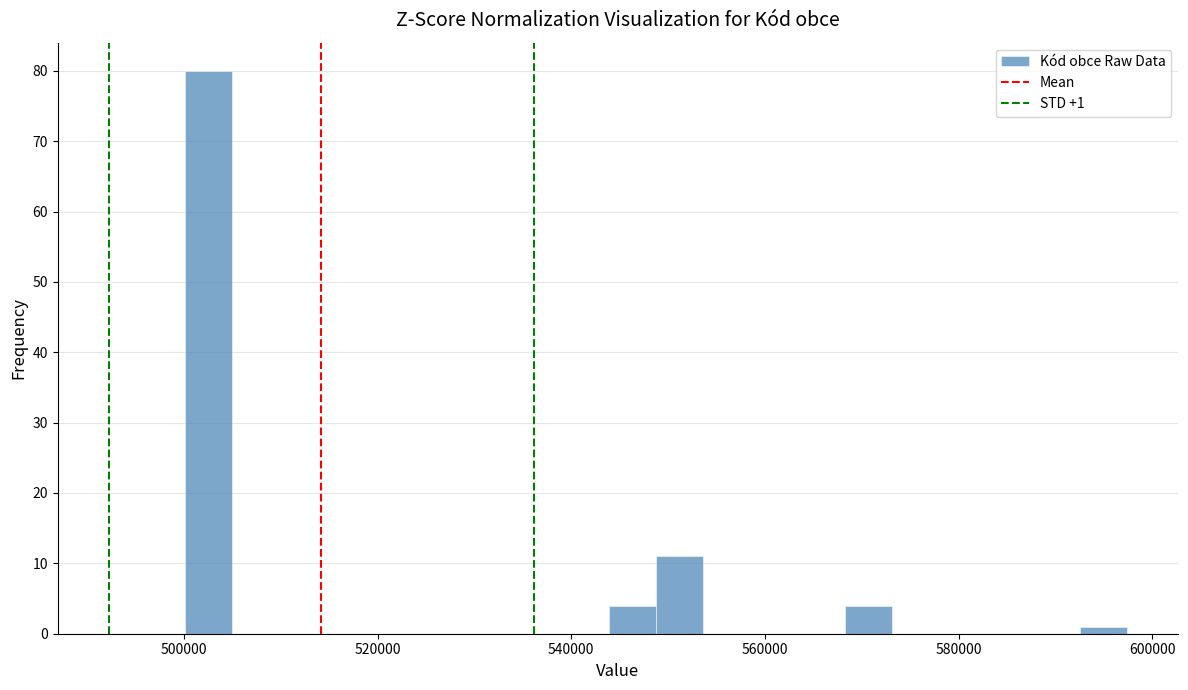

Read against the x-axis, roughly where is the centre of the tallest bar?

502000